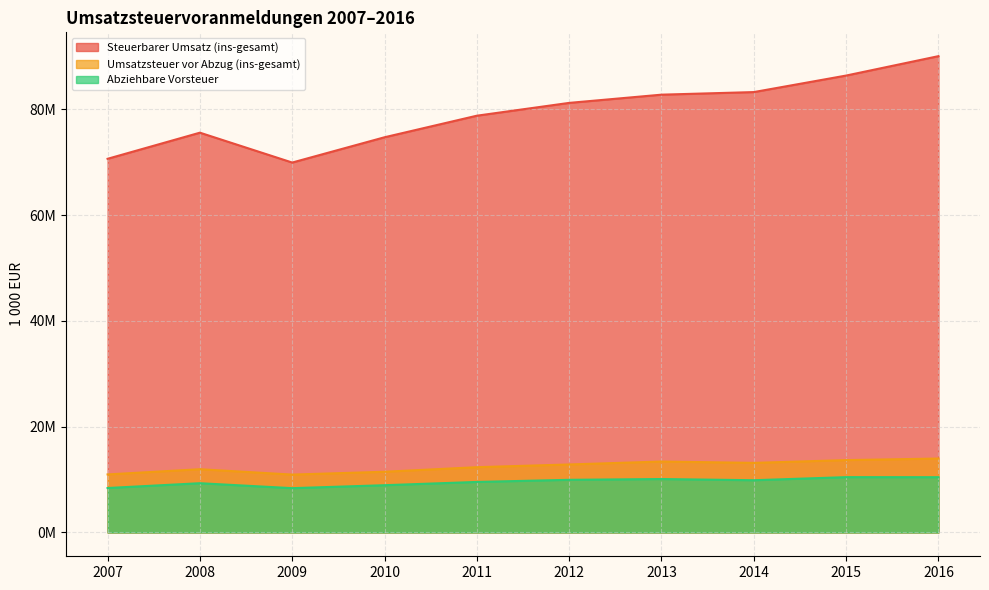

The Abziehbare Vorsteuer series shows 5445857 at 2014. True or false?

False